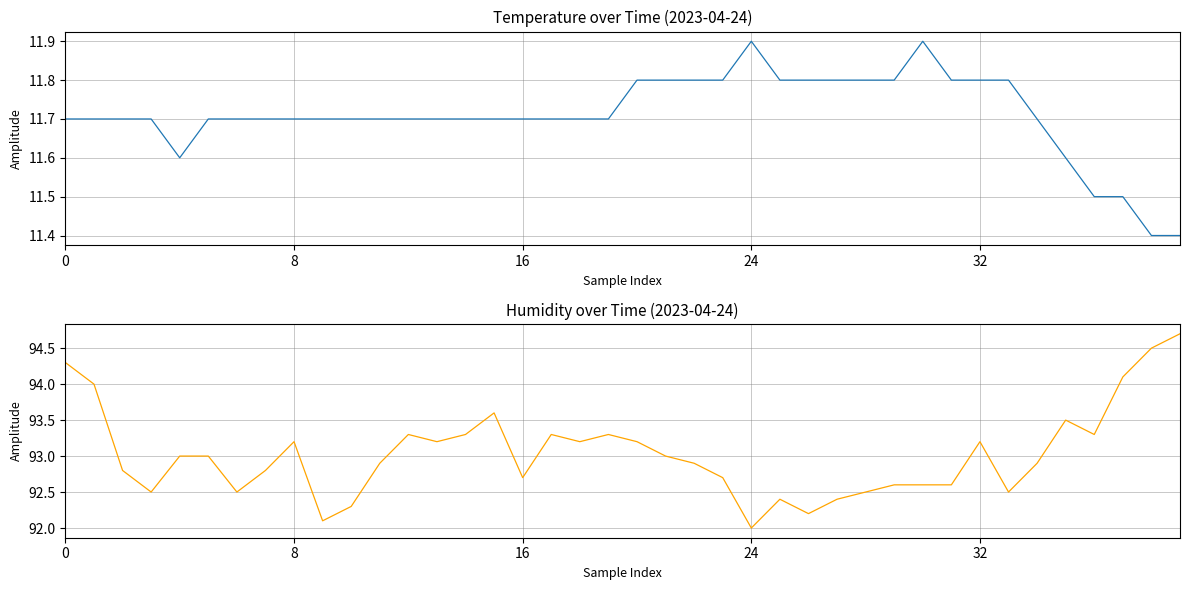

What is the sum of the temperature values at 5 and 8?

23.4